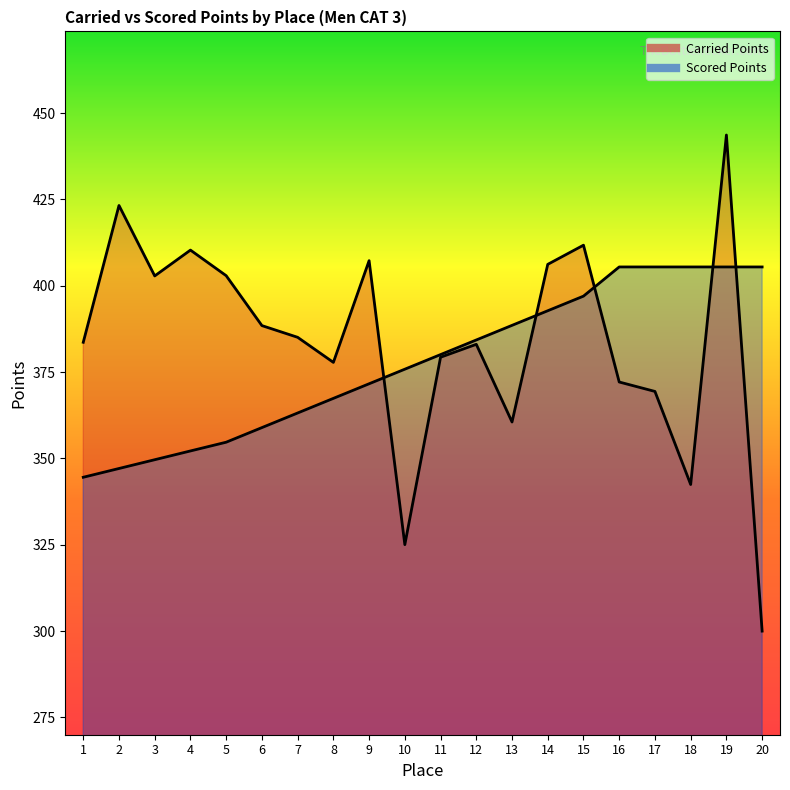

What is the difference between the maximum and minimum values in the Scored Points series?

60.9